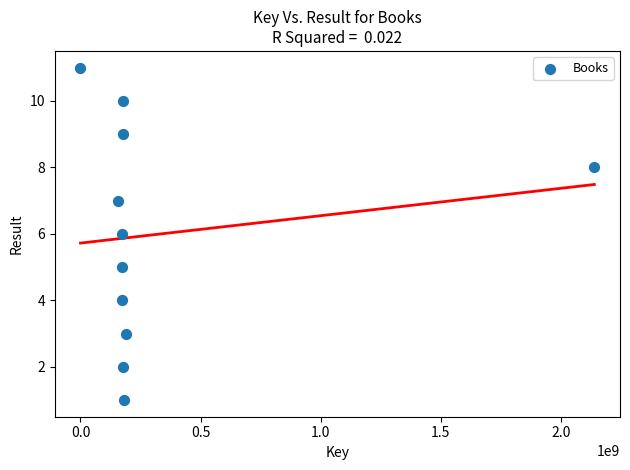

What is the range of X values (max minus min)?

2139695308